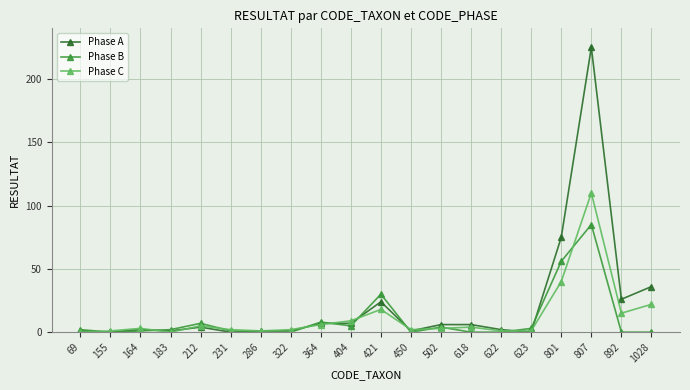

List the series in order of their peak value, lowest first.

Phase B, Phase C, Phase A